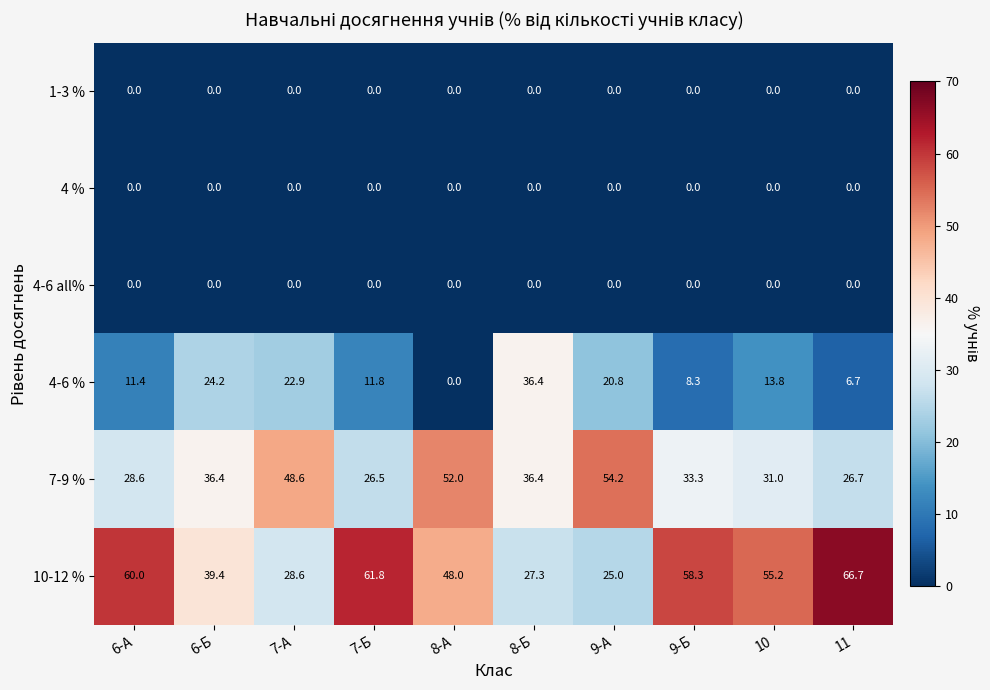

What is the maximum value shown in the chart?

66.7